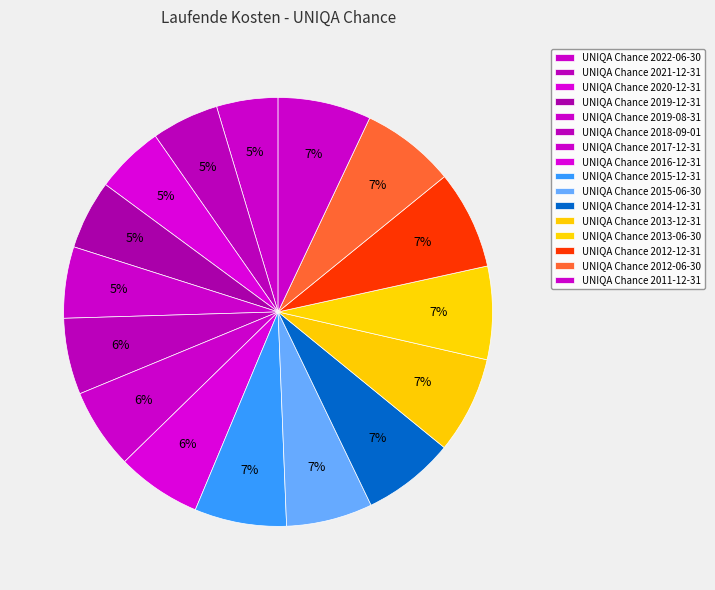

How many segments does this pie chart have?

16